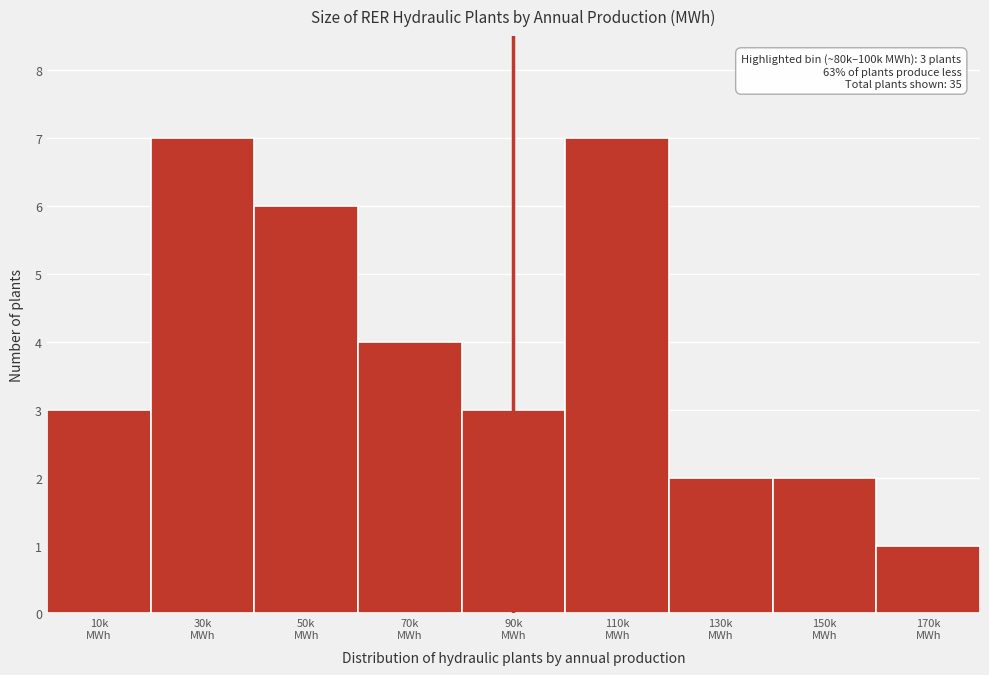

Reading left to right, what are all the values shown in this chart?

3	7	6	4	3	7	2	2	1